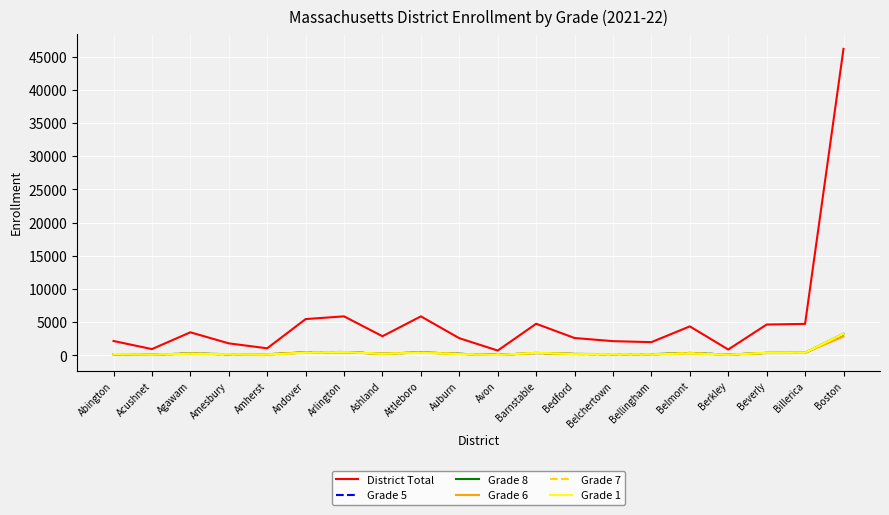

What is the maximum value for District Total?

46169